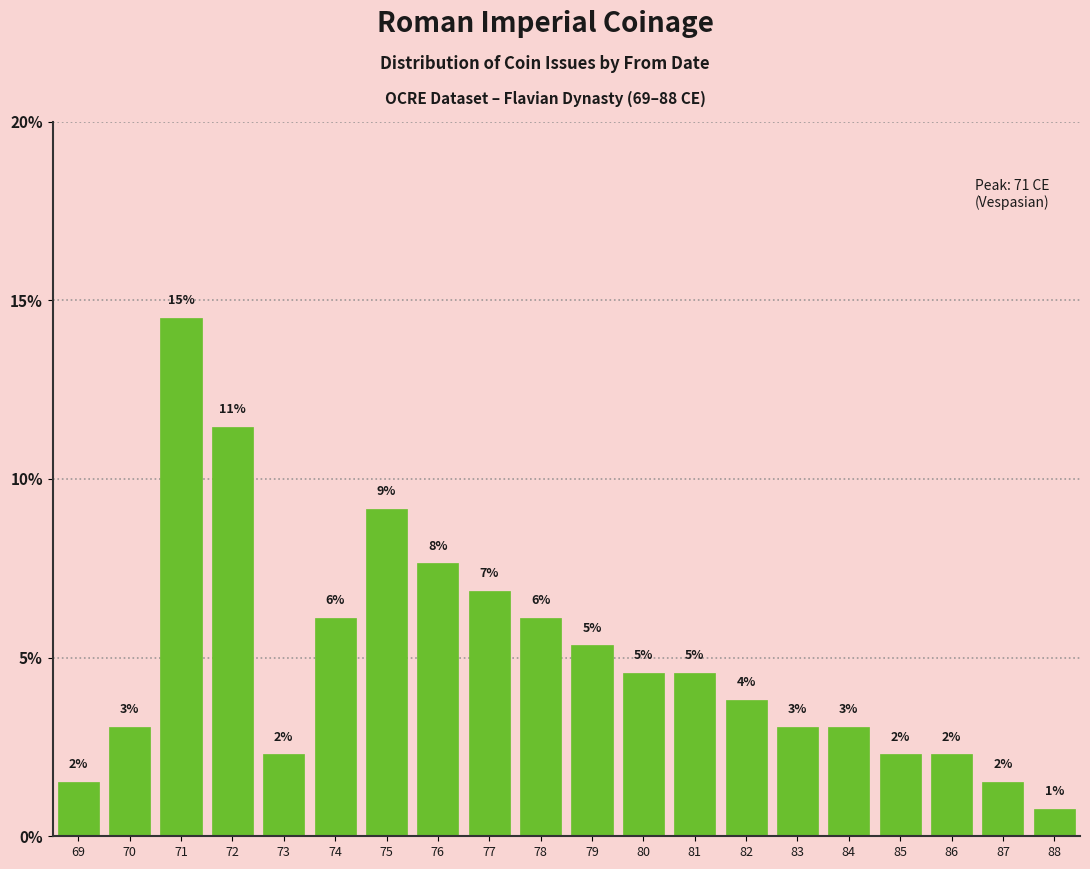

Does the chart contain any negative values?

No